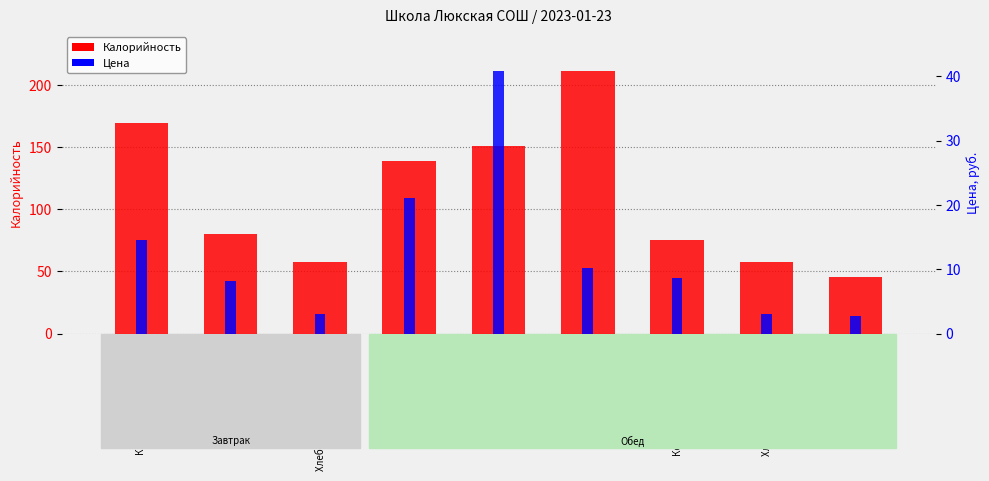

What is the approximate value of Цена at Хлеб дарницкий?

2.7